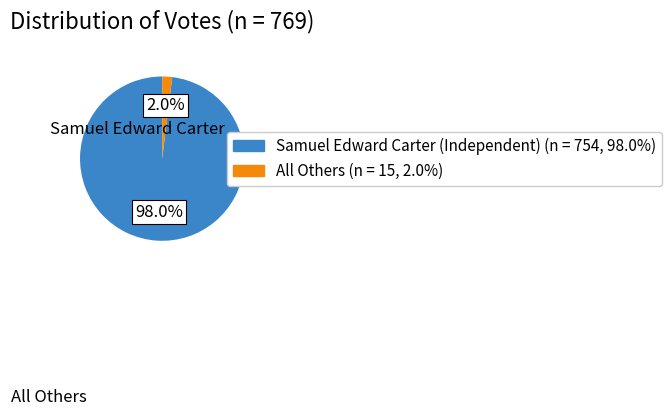

Is there a majority slice in this chart?

Yes